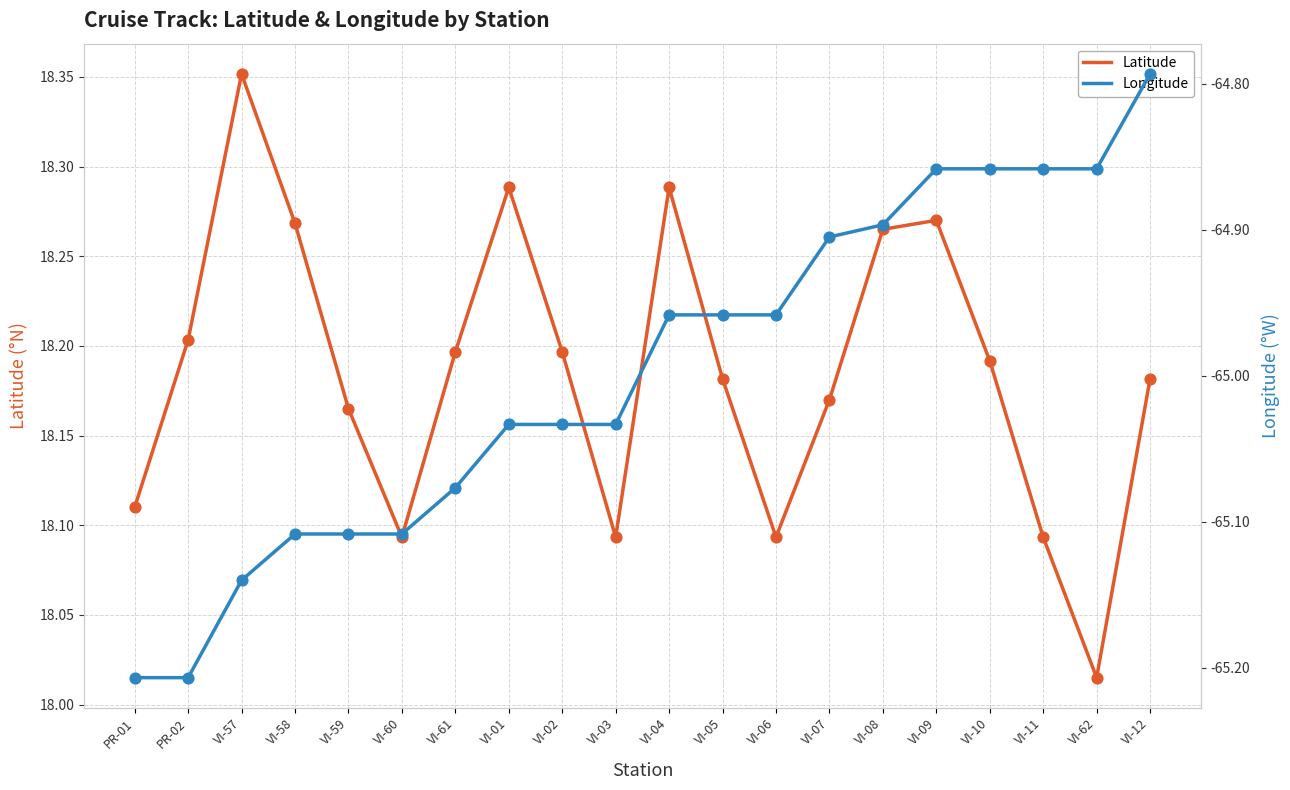

Which series has the largest total across all categories?

Latitude